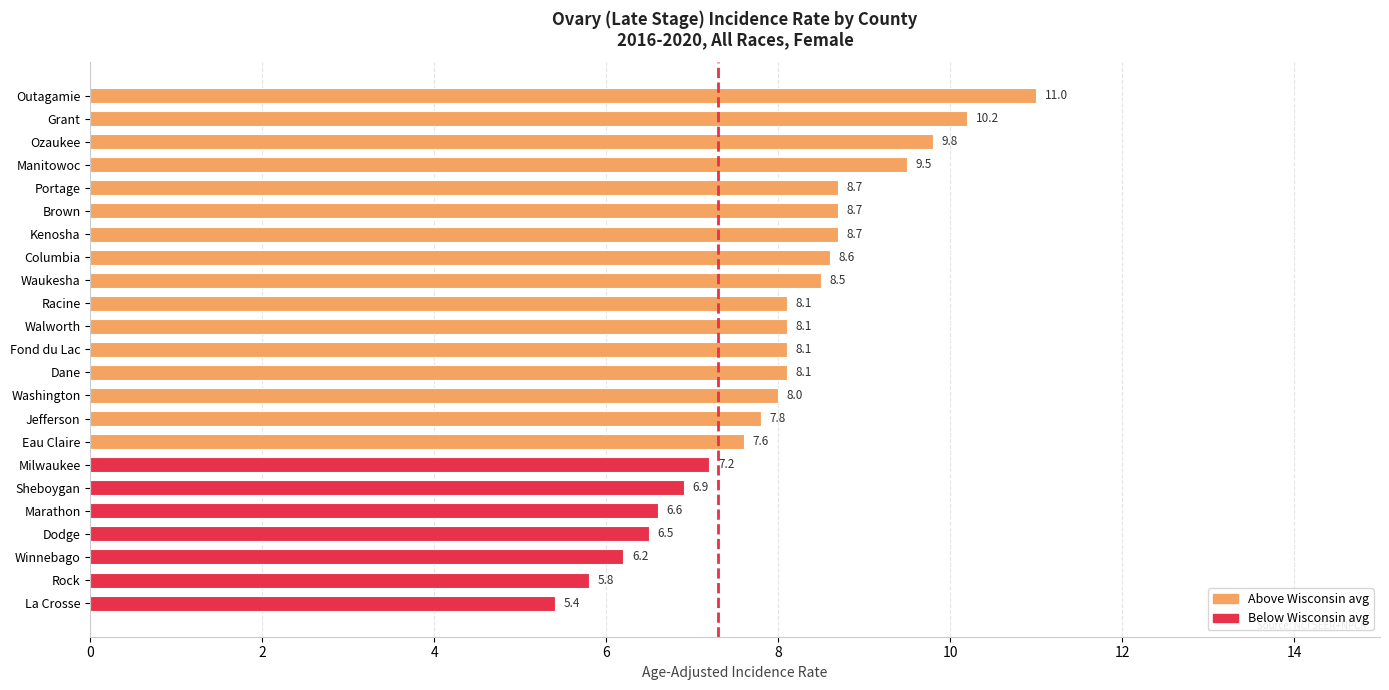

What is the label of the 23rd bar from the bottom?

Outagamie